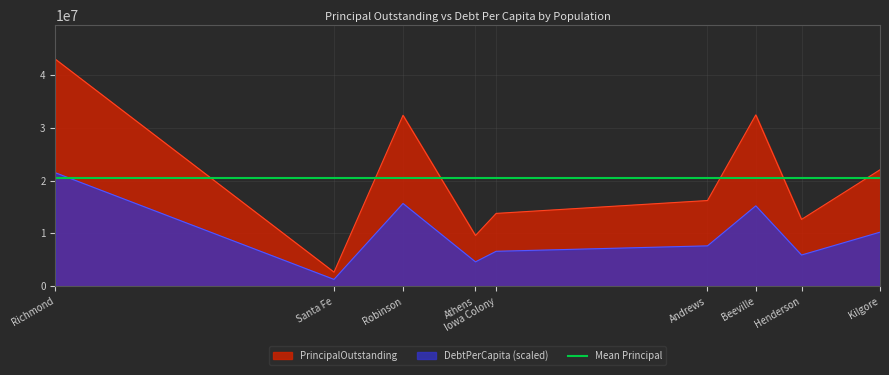

Which label corresponds to the smallest value in the chart?

Santa Fe